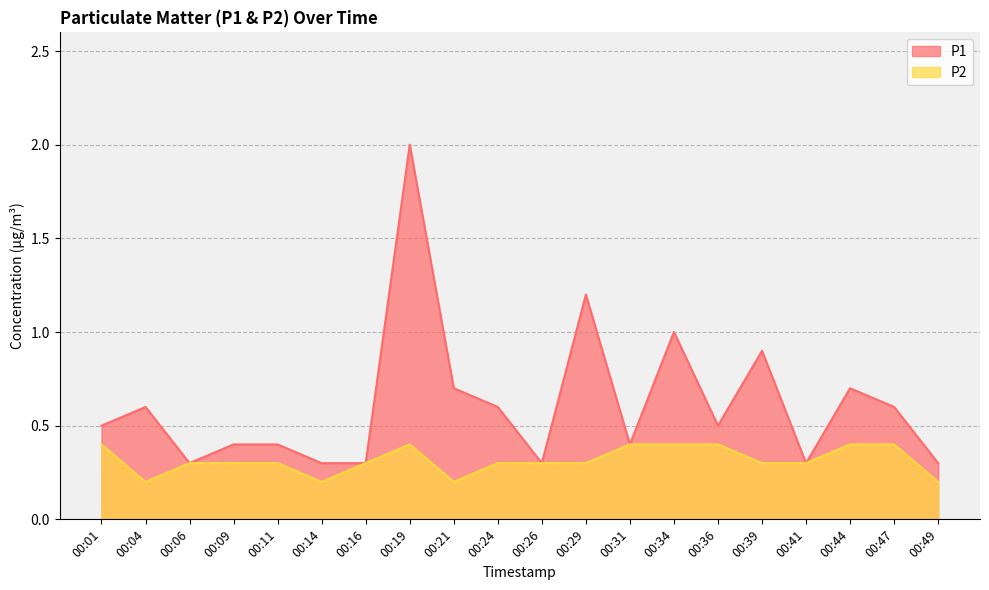

Is it true that P1 equals 0.3 at 00:06?

True